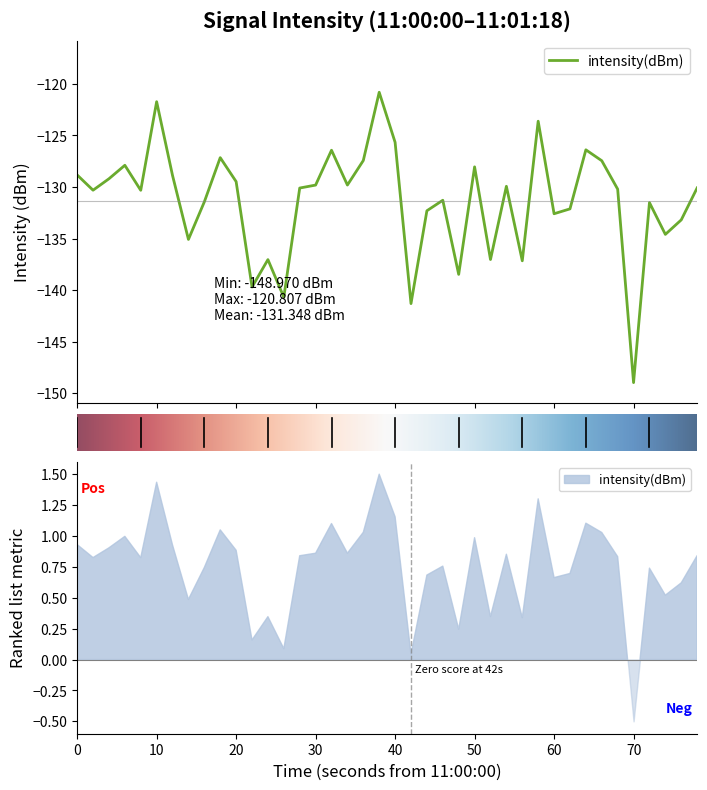

What is the sum of all values?

-5253.9